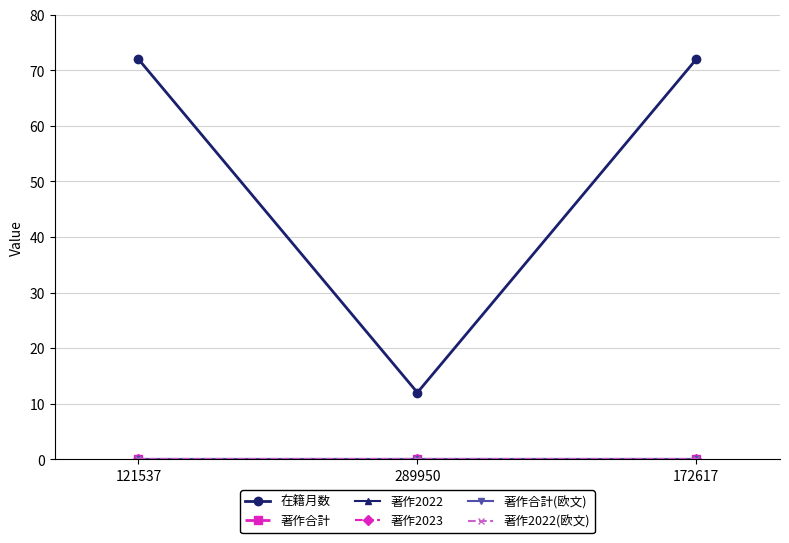

What is the label of the 2nd point from the right?

289950